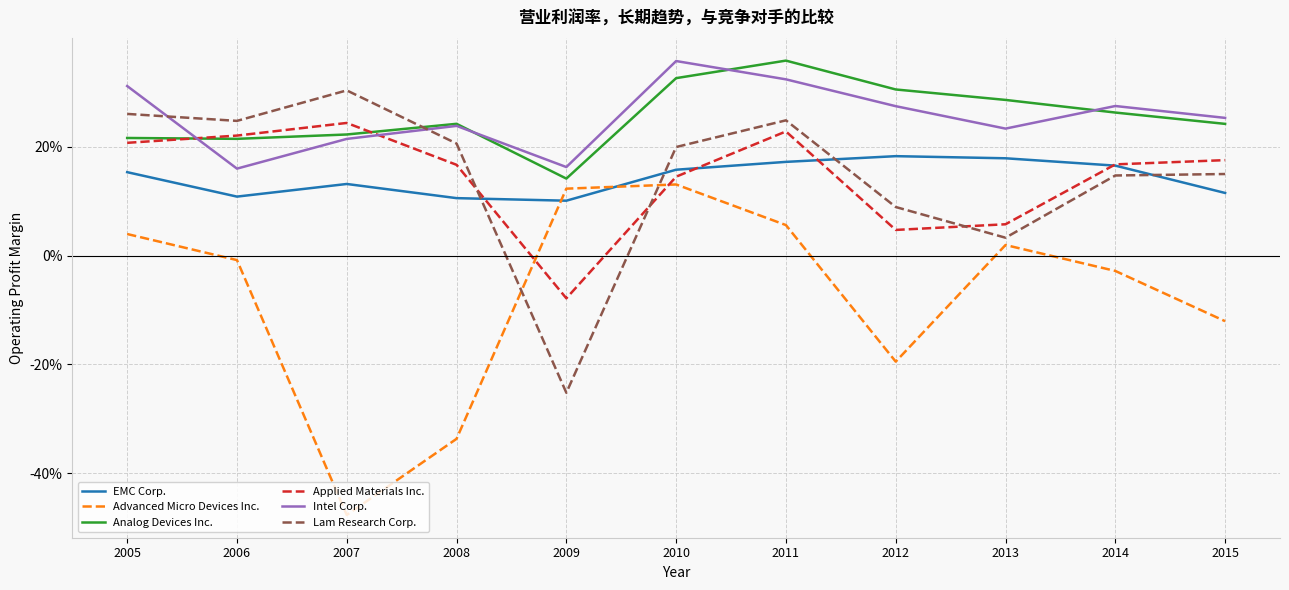

After their last crossing, which series has the higher values: Intel Corp. or Applied Materials Inc.?

Intel Corp.